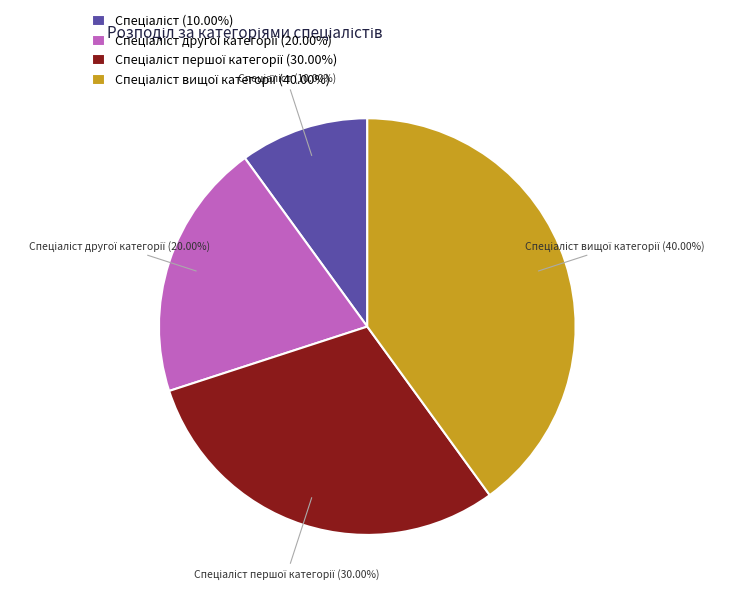

Does any single category account for the majority?

No